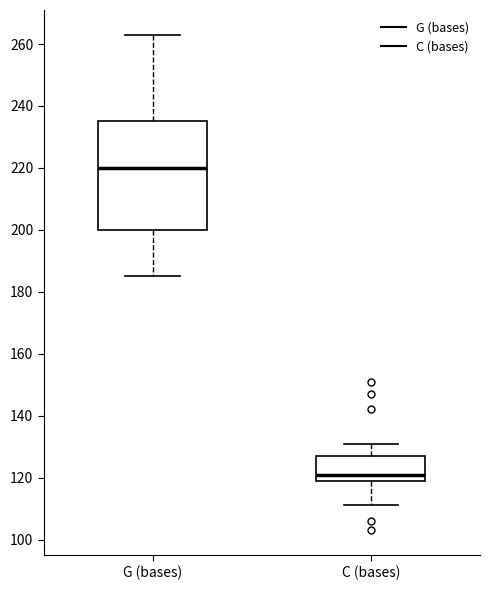

Reading left to right, read every box against the y-axis: the position of its median line, the range the box covers, and the ends of its whiskers. The values are not printed on the chart, so give them approximately, as read against the axis.

G (bases): median 220, box 200 to 236, whiskers 186 to 264
C (bases): median 122, box 120 to 128, whiskers 112 to 132